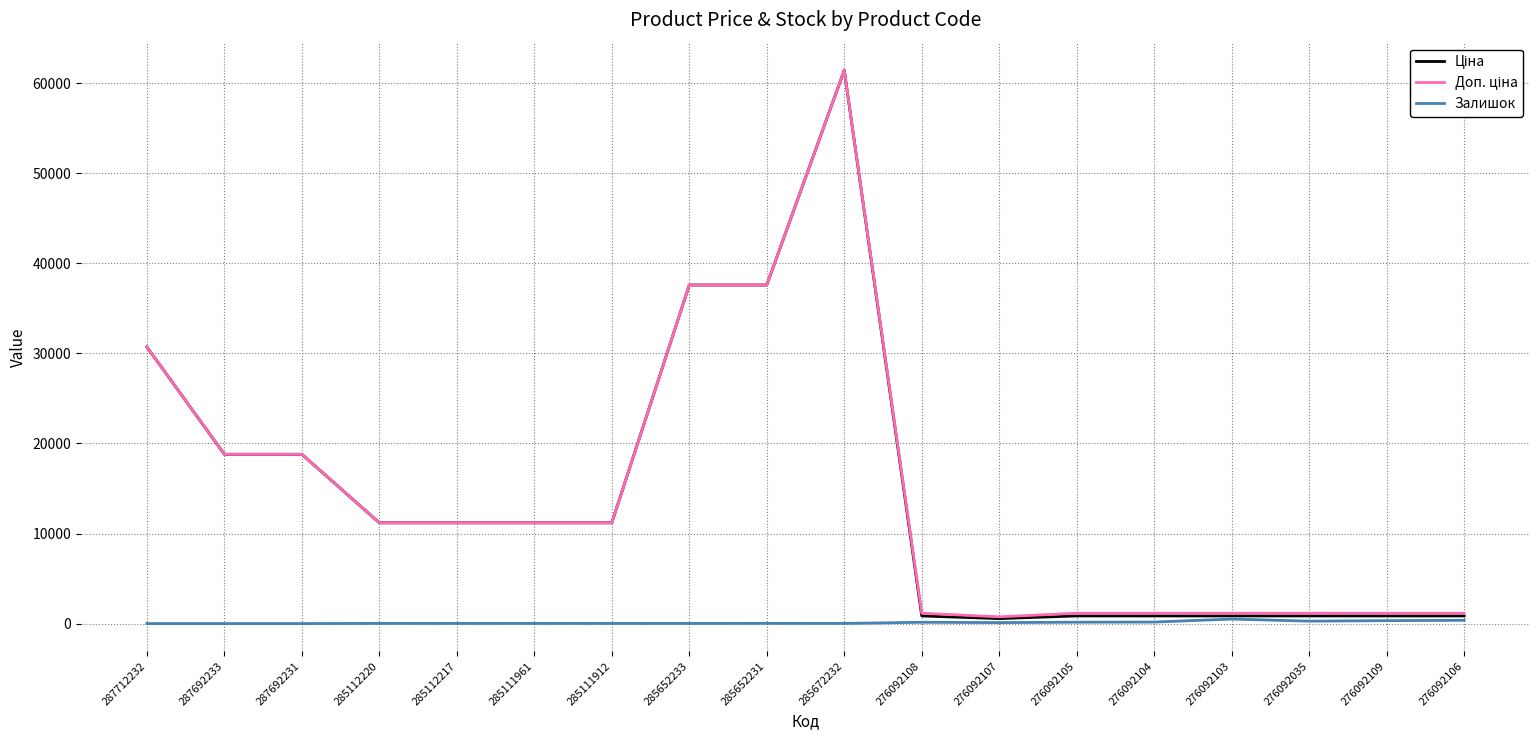

Which category has the highest value across all series?

285672232